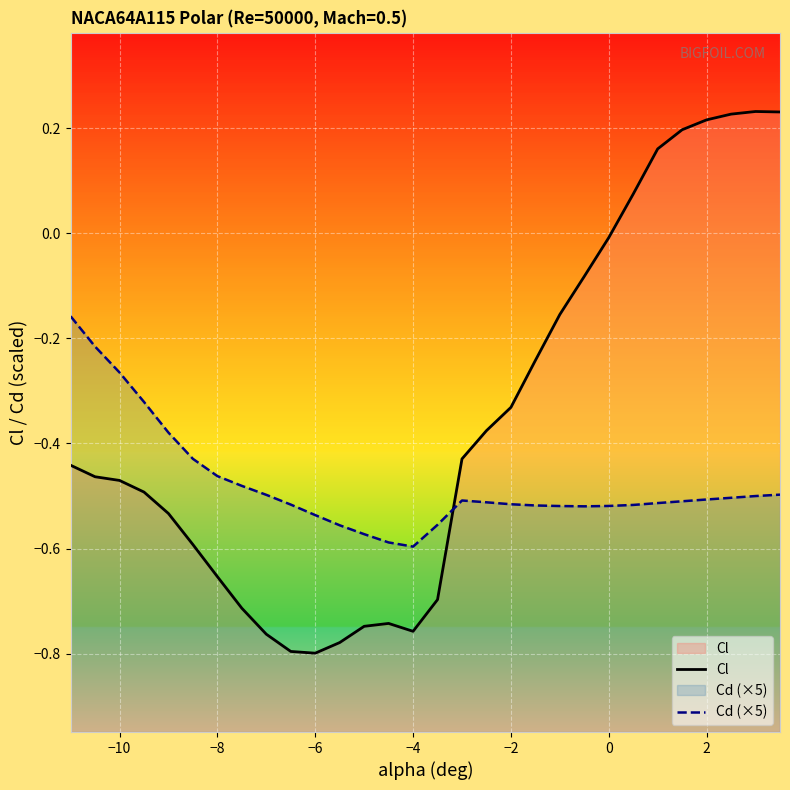

True or false: Cl has more than 0 interior local peaks.

True